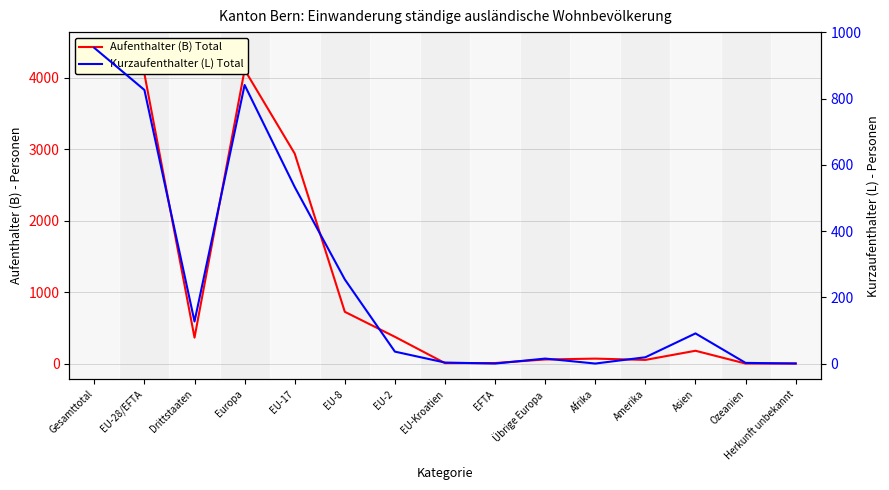

How many interior local valleys does the Kurzaufenthalter (L) Total series have?

3